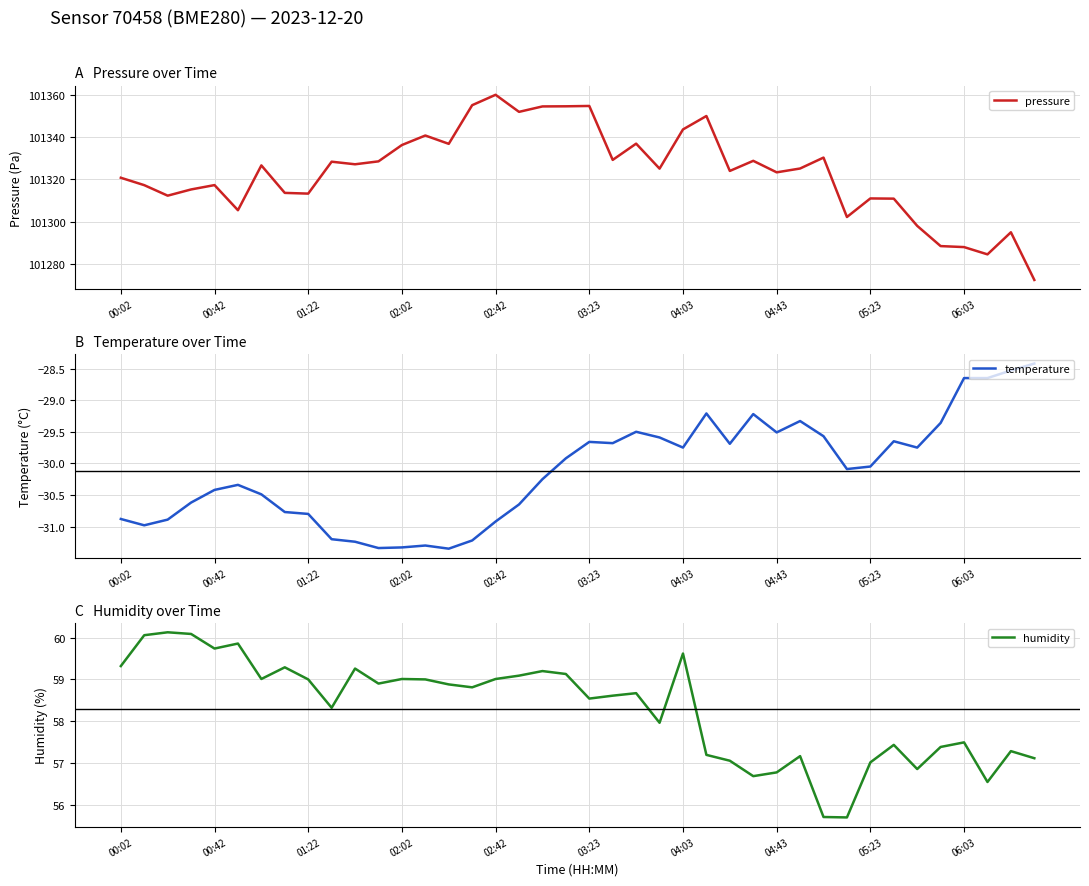

The value of pressure at 18 is 167181.0. True or false?

False